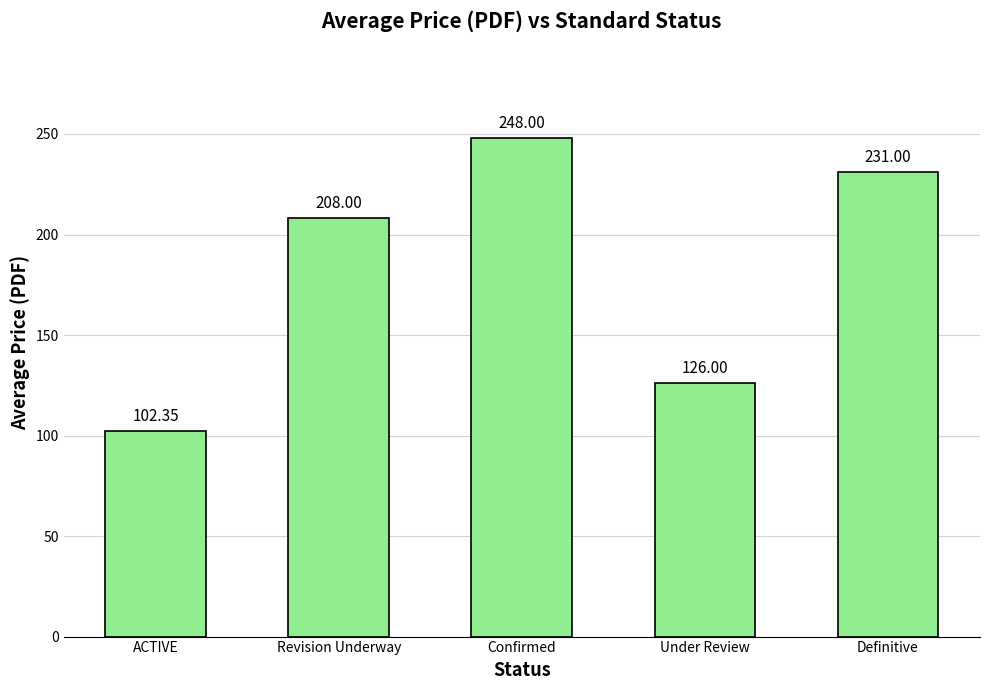

At which label is the value closest to 175?

Revision Underway